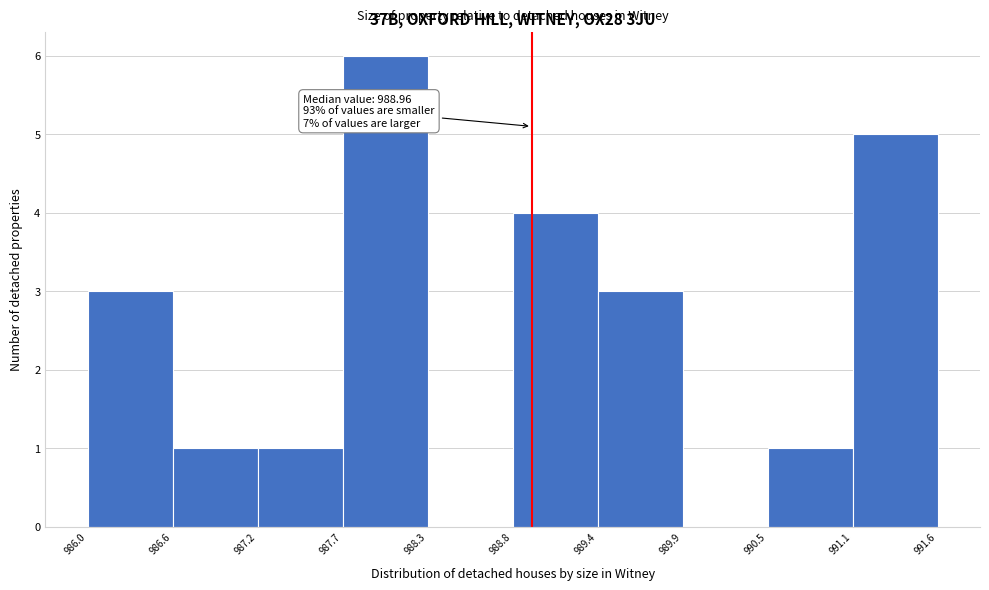

Which range on the x-axis has the tallest bar?

987.7 to 988.3